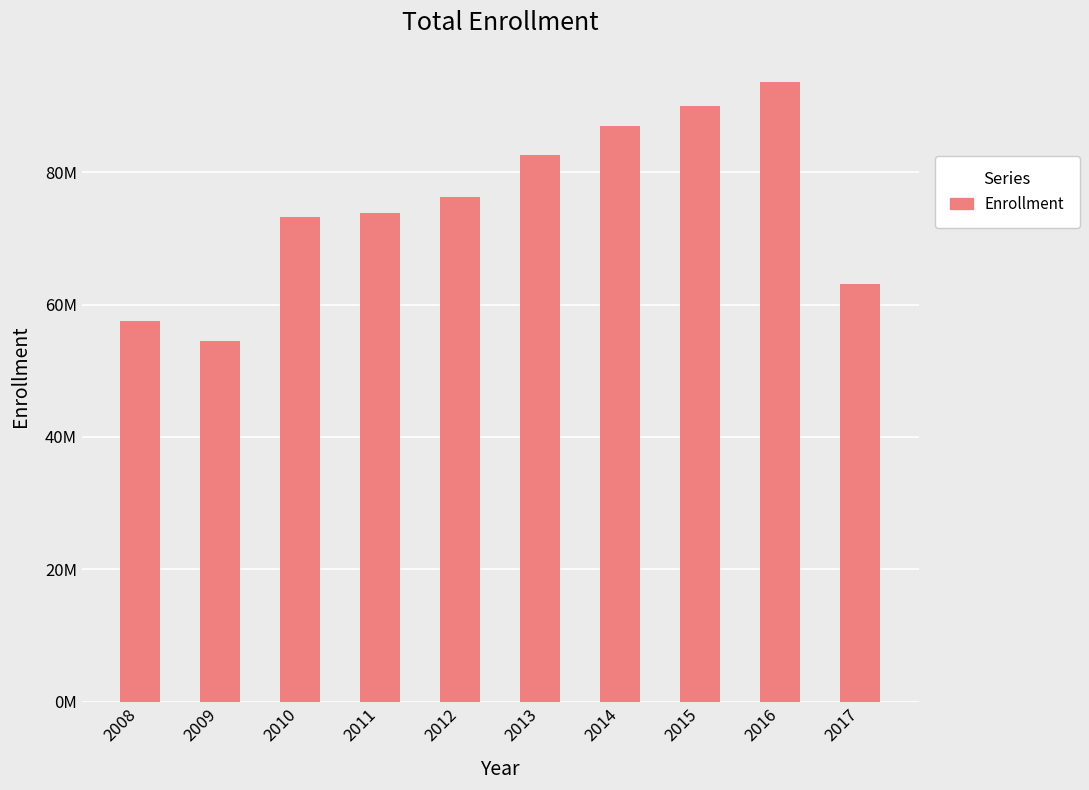

Does the chart contain any negative values?

No